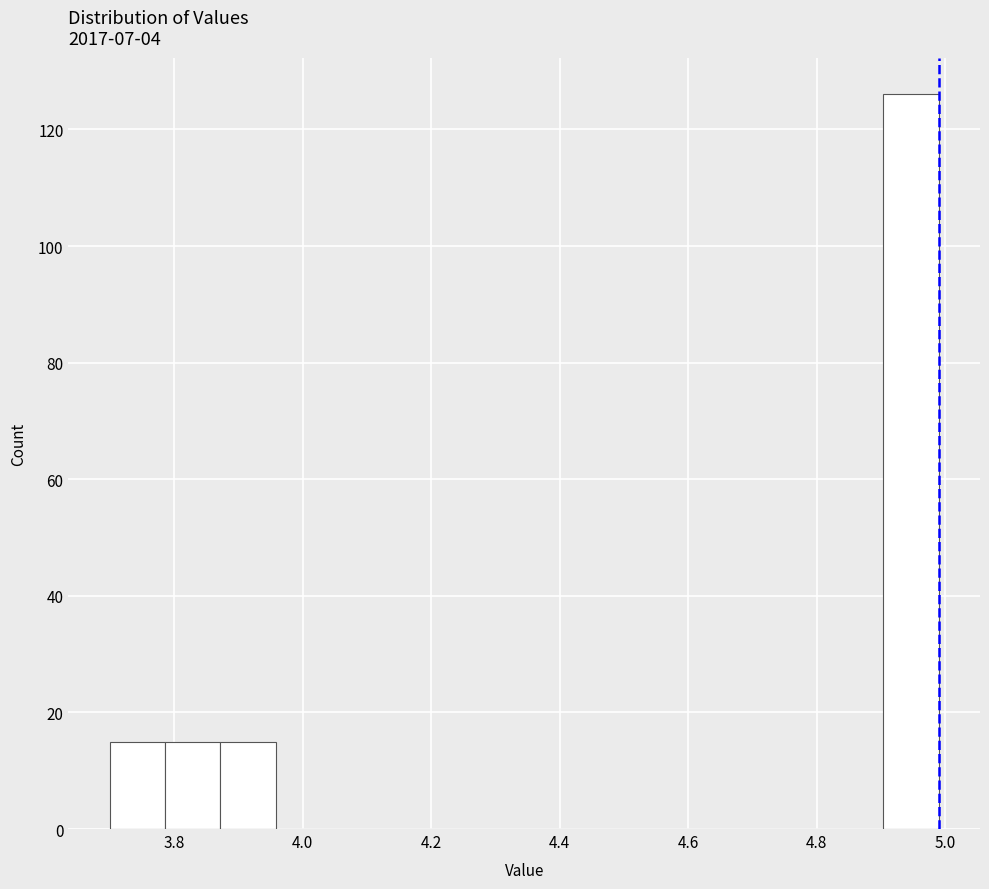

Reading left to right, list every bar in this chart as the range it spans on the x-axis followed by its height. Neither the bar edges nor the heights are printed on the chart, so give them approximately, as read against the axes.

3.700 to 3.786: 16
3.786 to 3.872: 16
3.872 to 3.958: 16
3.958 to 4.044: 0
4.044 to 4.130: 0
4.130 to 4.216: 0
4.216 to 4.302: 0
4.302 to 4.388: 0
4.388 to 4.474: 0
4.474 to 4.560: 0
4.560 to 4.646: 0
4.646 to 4.732: 0
4.732 to 4.818: 0
4.818 to 4.904: 0
4.904 to 4.990: 126